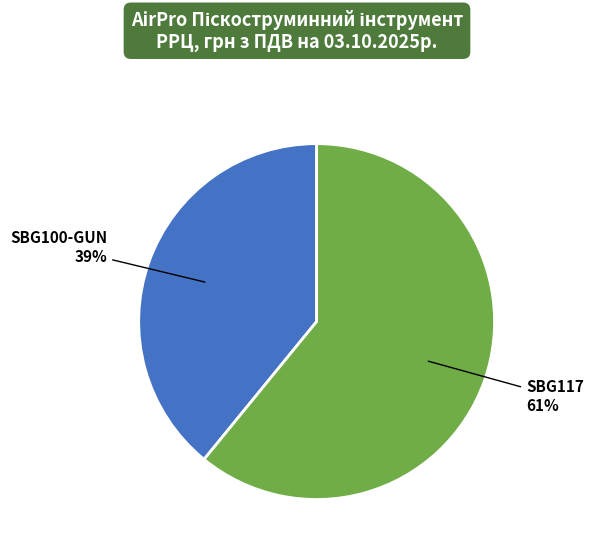

To the nearest percent, what is the average slice percentage?

50%